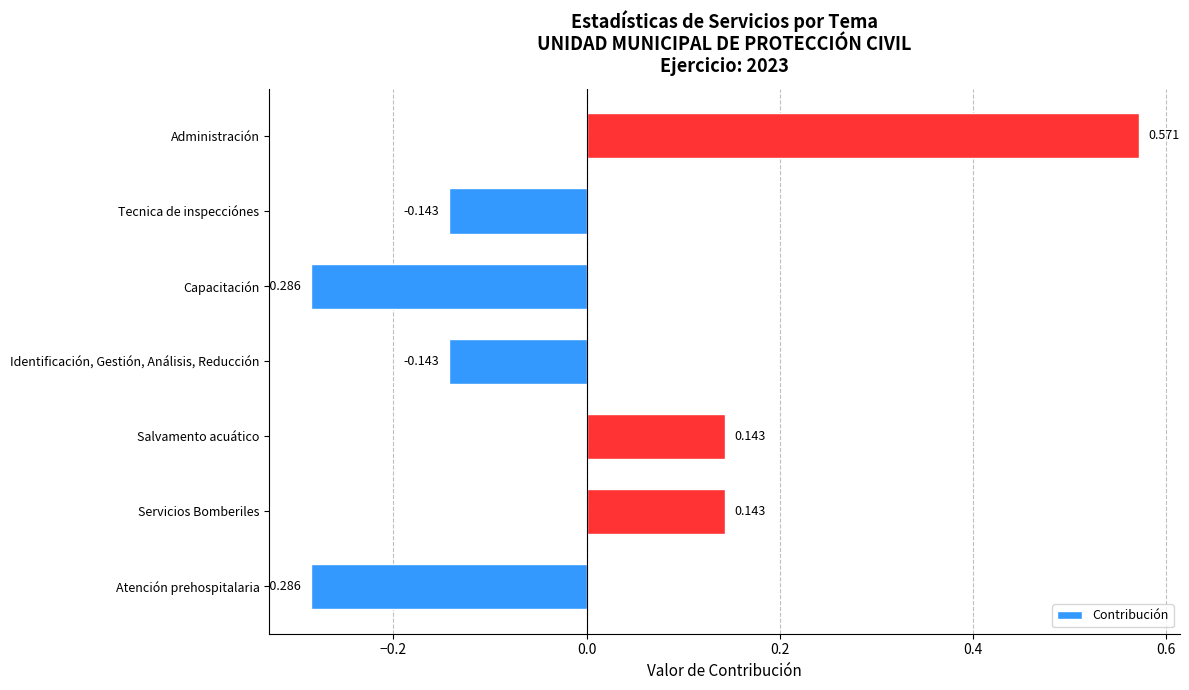

Which has a higher value, Atención prehospitalaria or Administración?

Administración